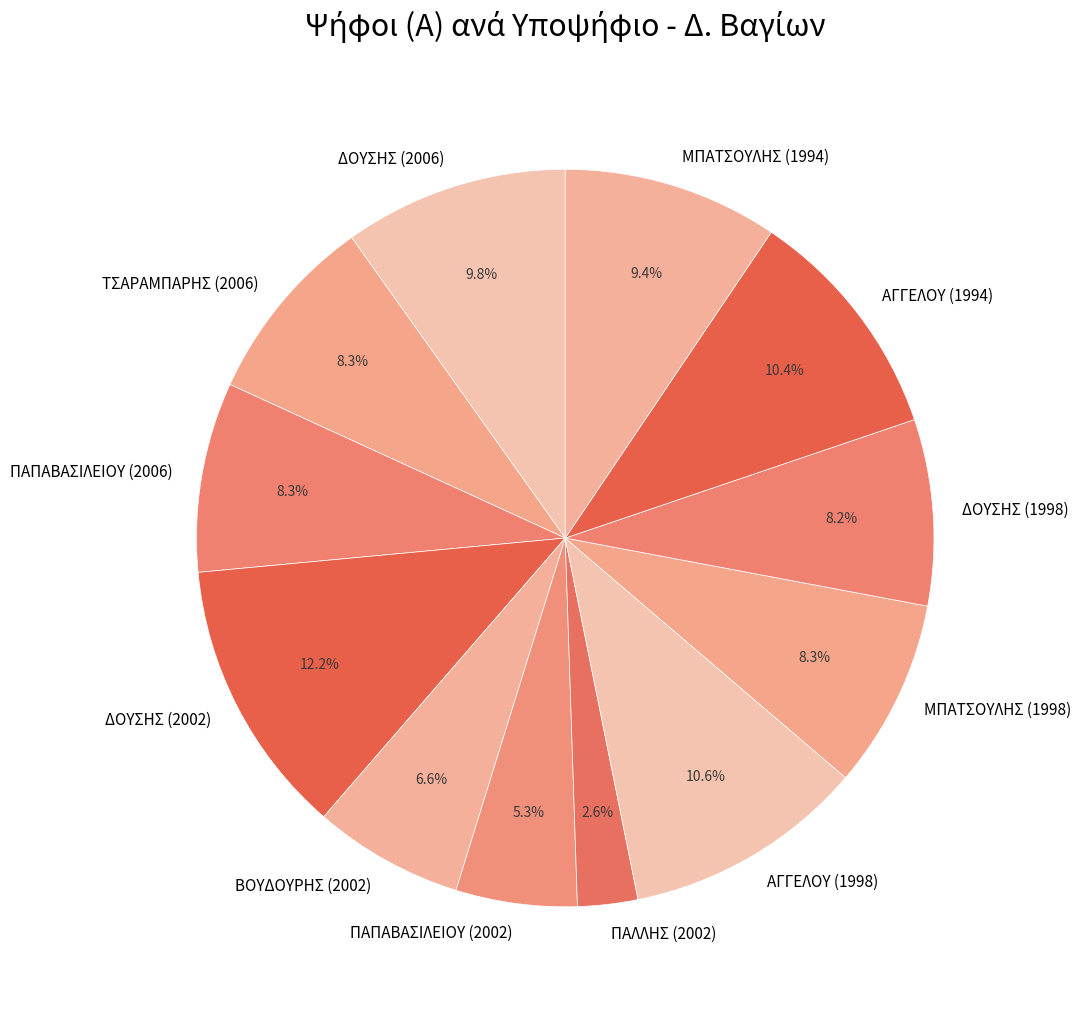

How many slices are in this pie chart?

12